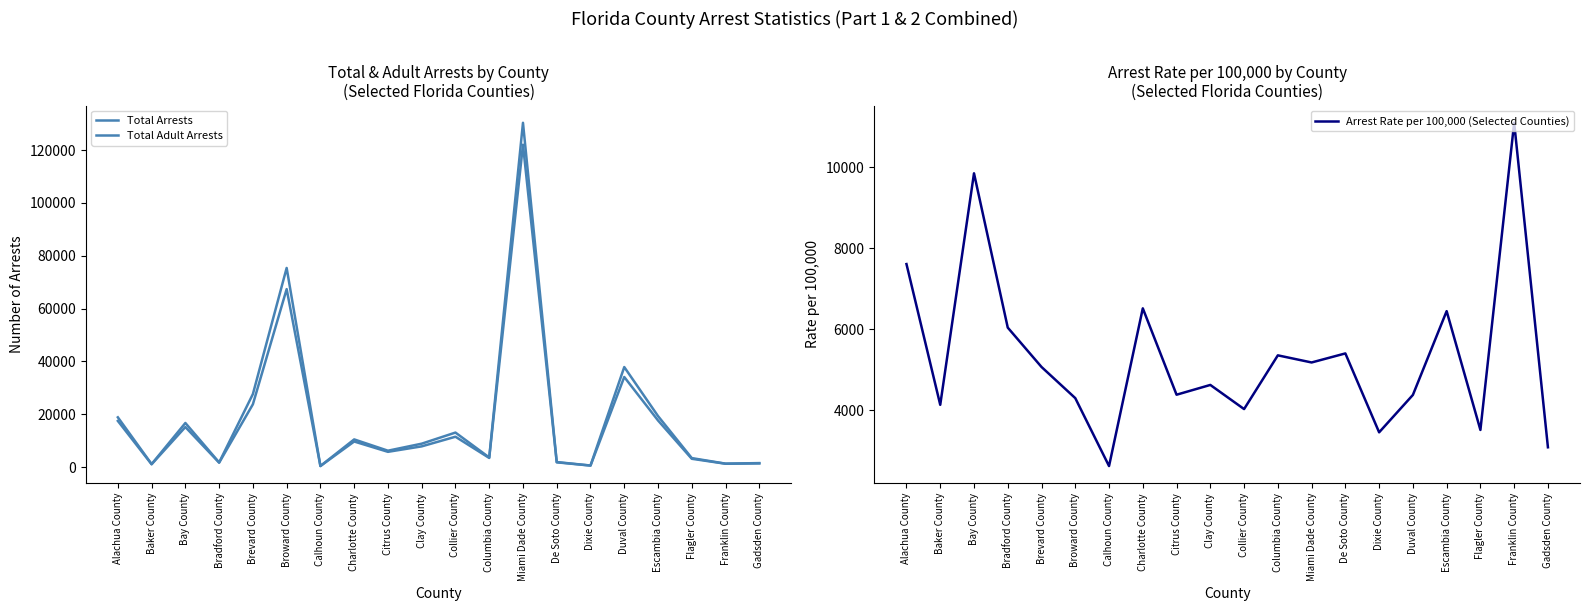

Between Bradford County and Alachua County, which is larger?

Alachua County